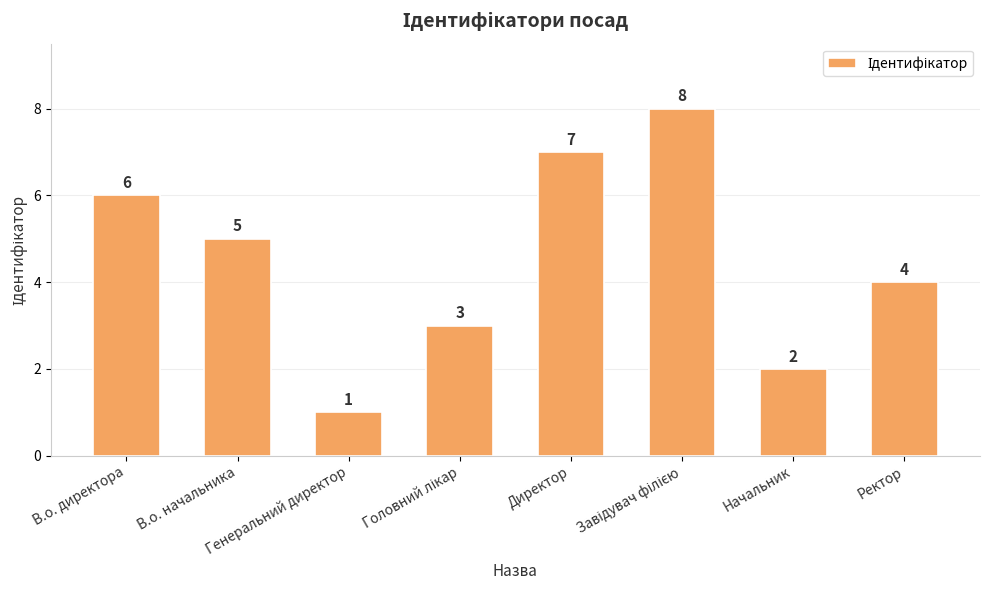

What is the difference between the maximum and minimum values?

7